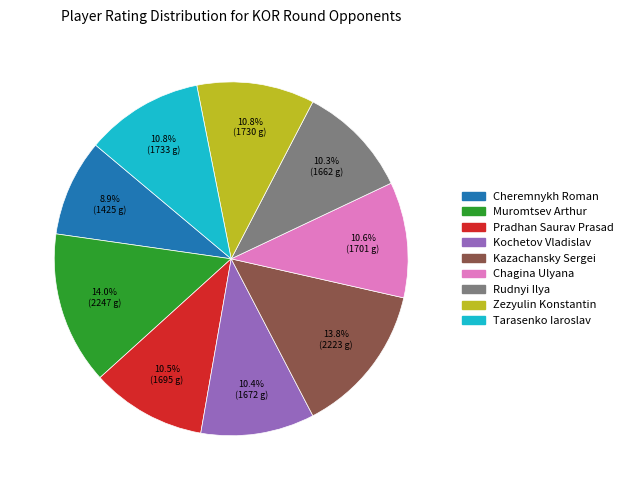

Is it true that Tarasenko Iaroslav is 1% of the pie?

False